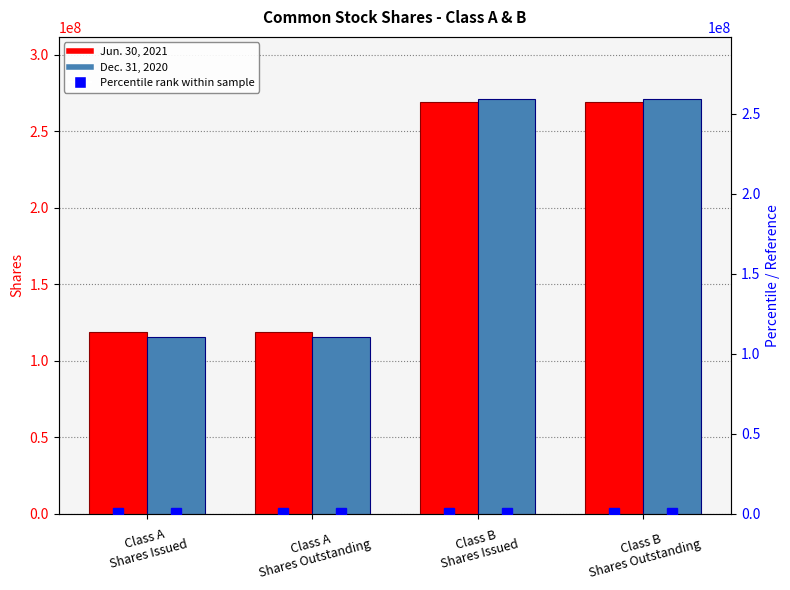

Rank the series by their maximum value, from highest to lowest.

Dec. 31, 2020, Jun. 30, 2021